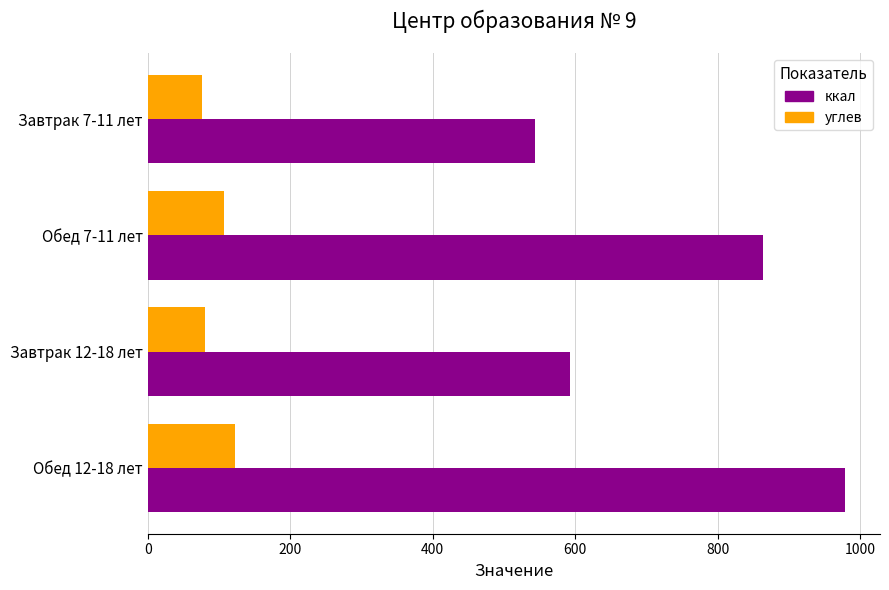

Count the number of categories in the chart.

4